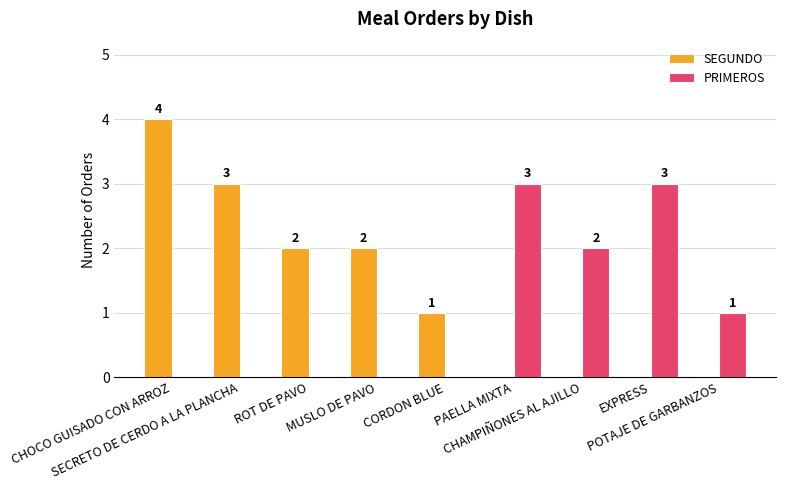

Which series has the largest total across all categories?

SEGUNDO